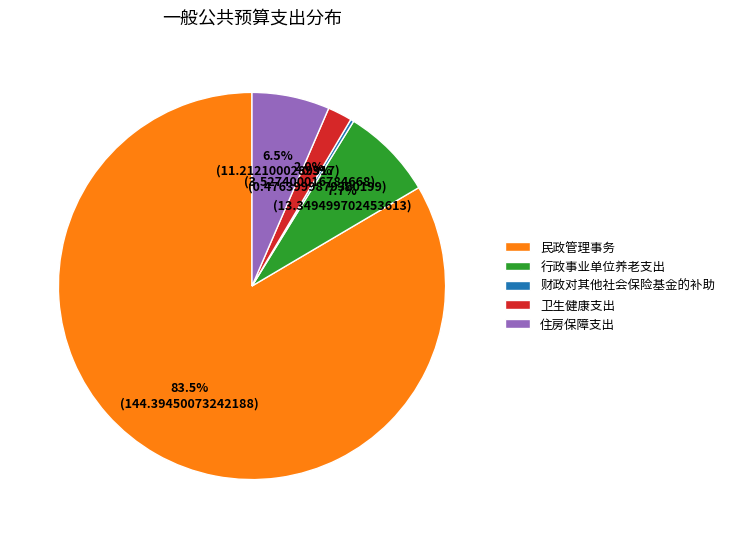

What portion of the pie excludes 民政管理事务?

16.5%